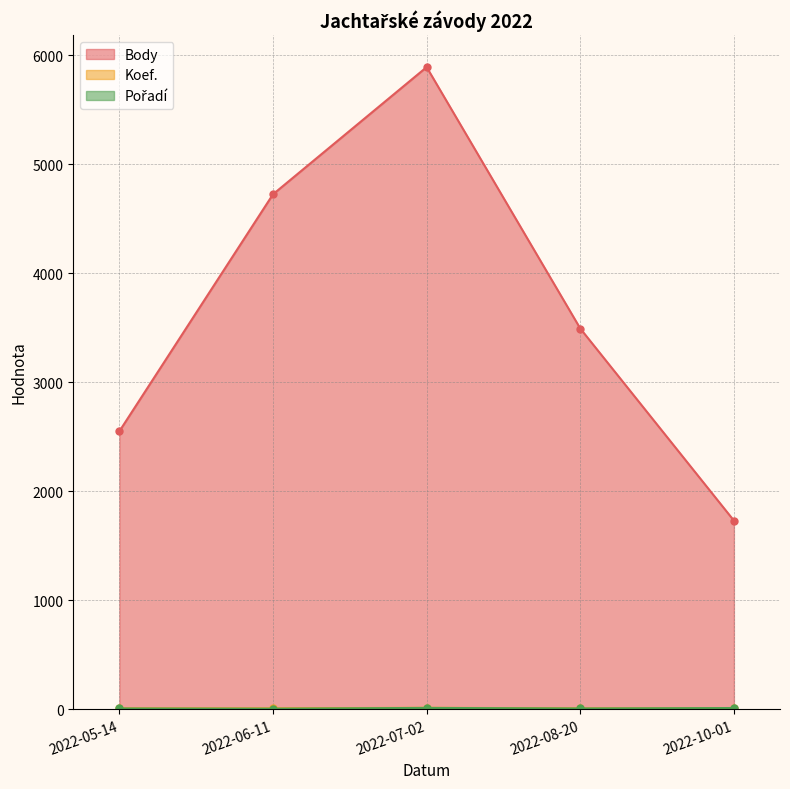

What is the sum of all Pořadí values?

37